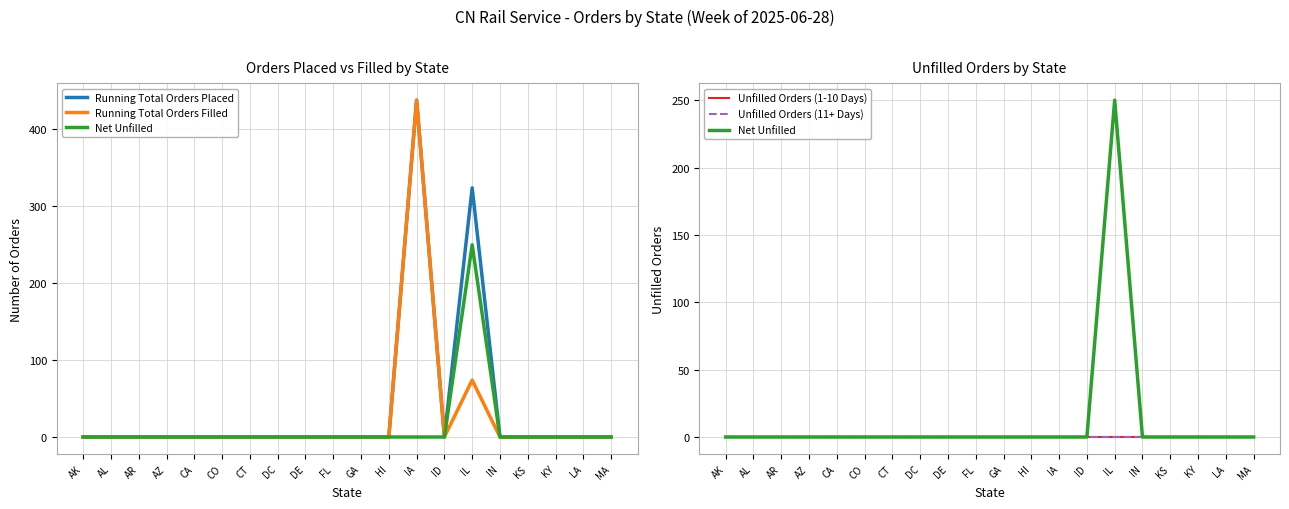

The value of Running Total Orders Placed at DC is -241. True or false?

False